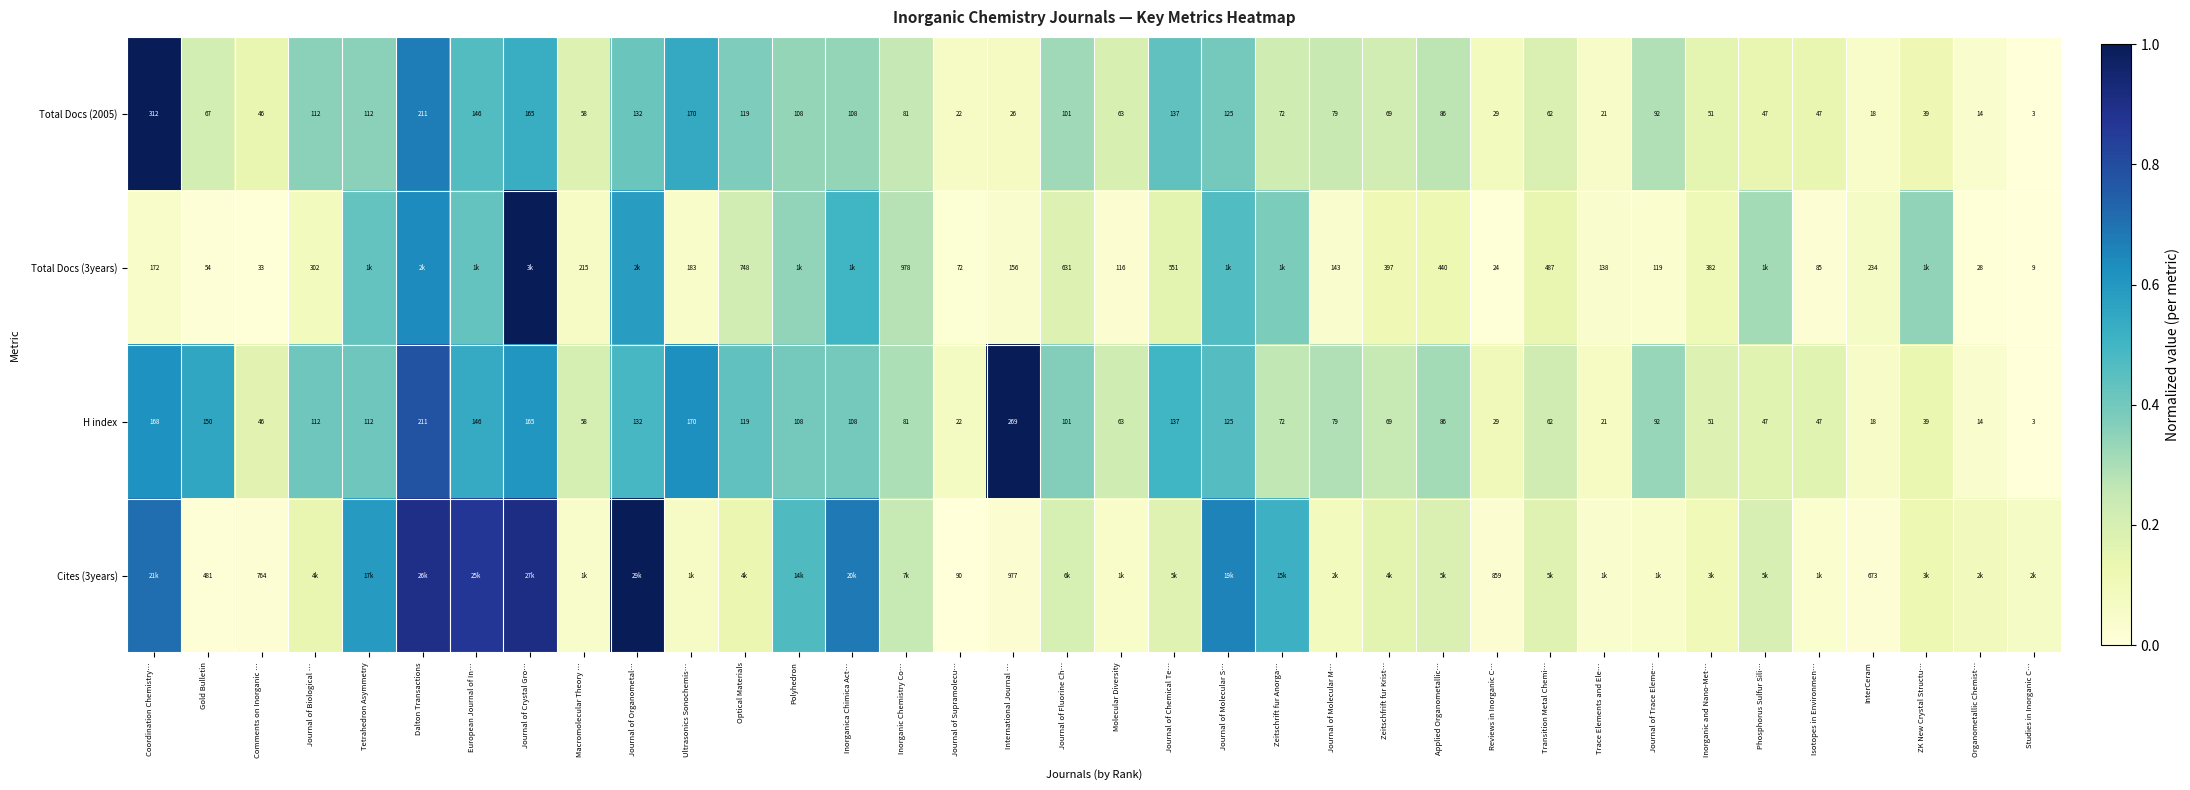

At which label does H index first exceed 86?

Coordination Chemistry…